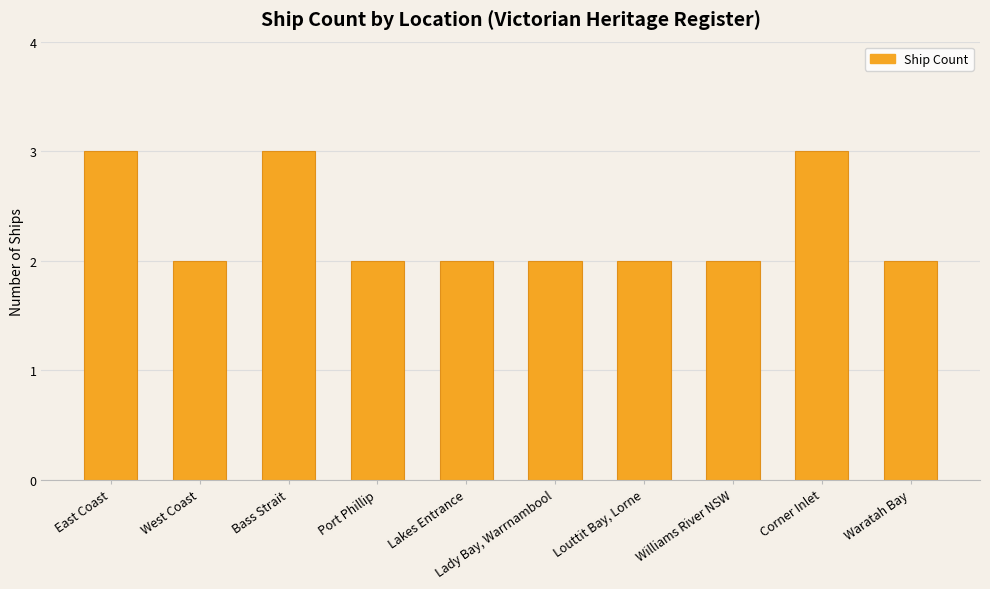

How many categories are shown in the chart?

10